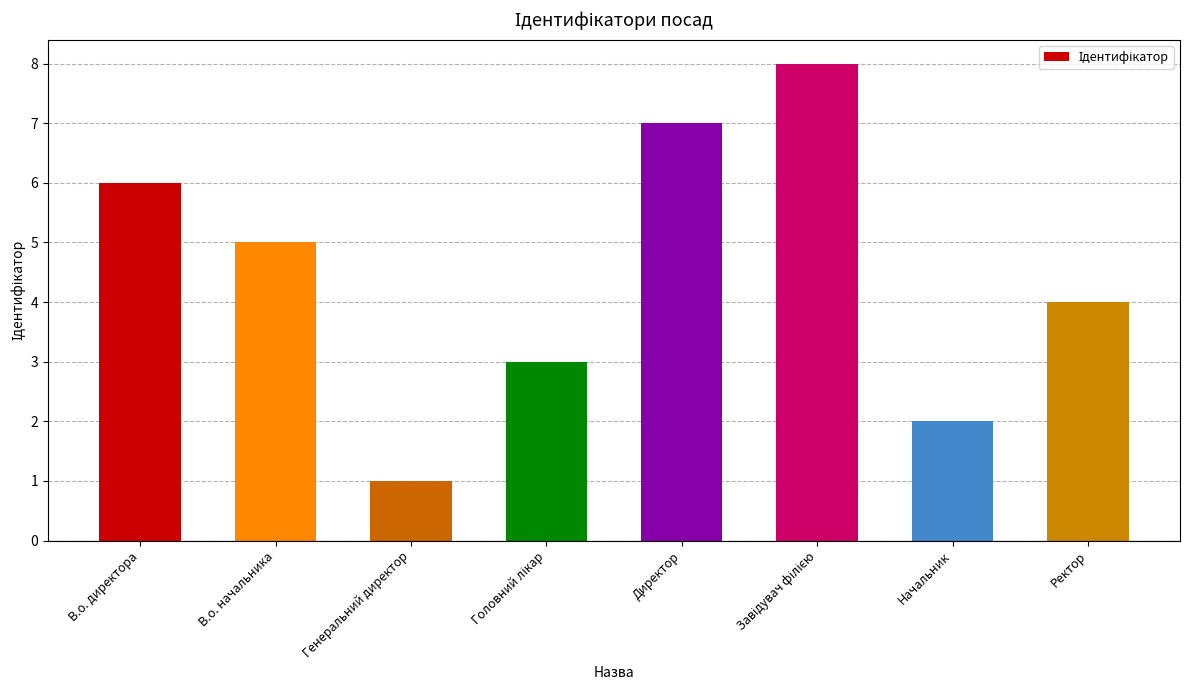

The value at Ректор is 4. True or false?

True